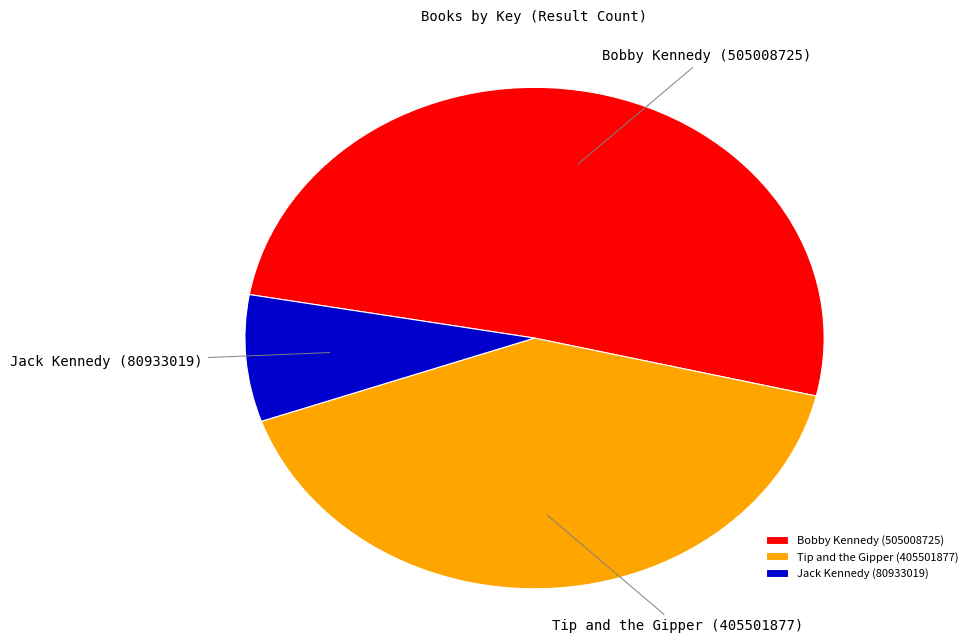

Is it true that Jack Kennedy (80933019) is 22% of the pie?

False